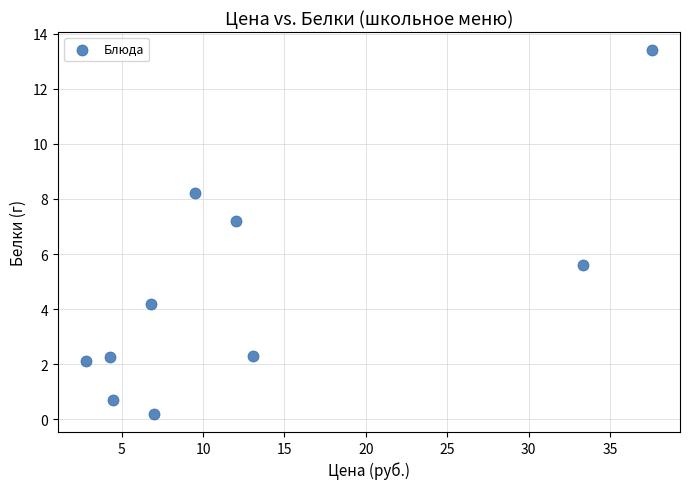

What is the average Y value?

4.6